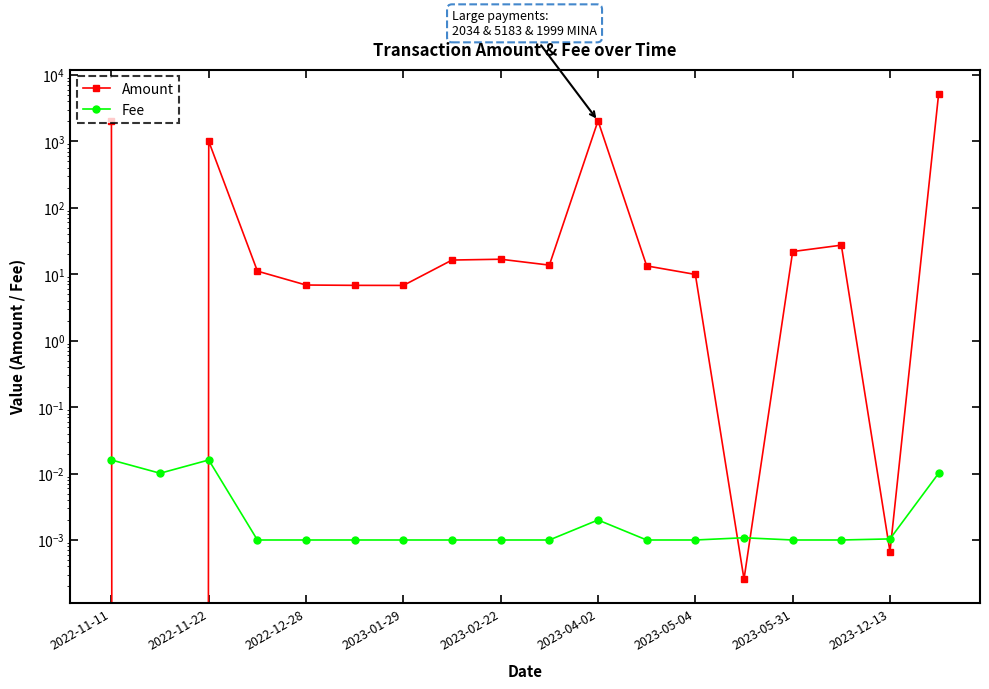

How many intersections are there between Amount and Fee?

6